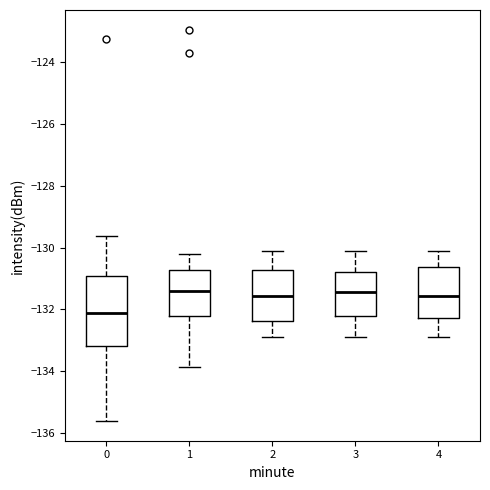

Comparing the boxes themselves (not the whiskers), which one is the tallest?

0